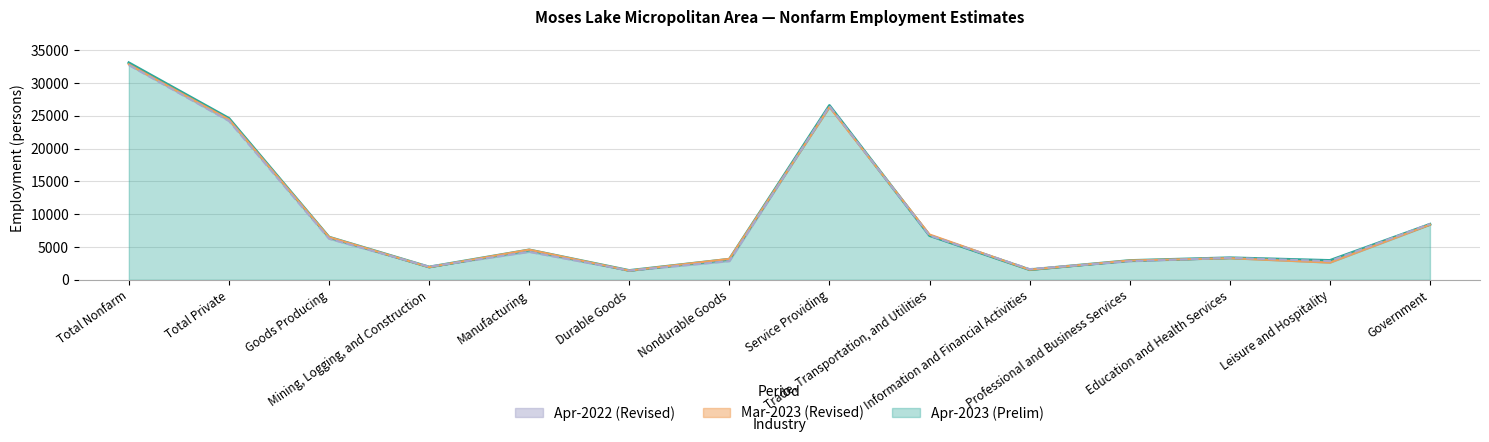

Where do Mar-2023 (Revised) and Apr-2023 (Prelim) first cross each other?

Total Private and Goods Producing